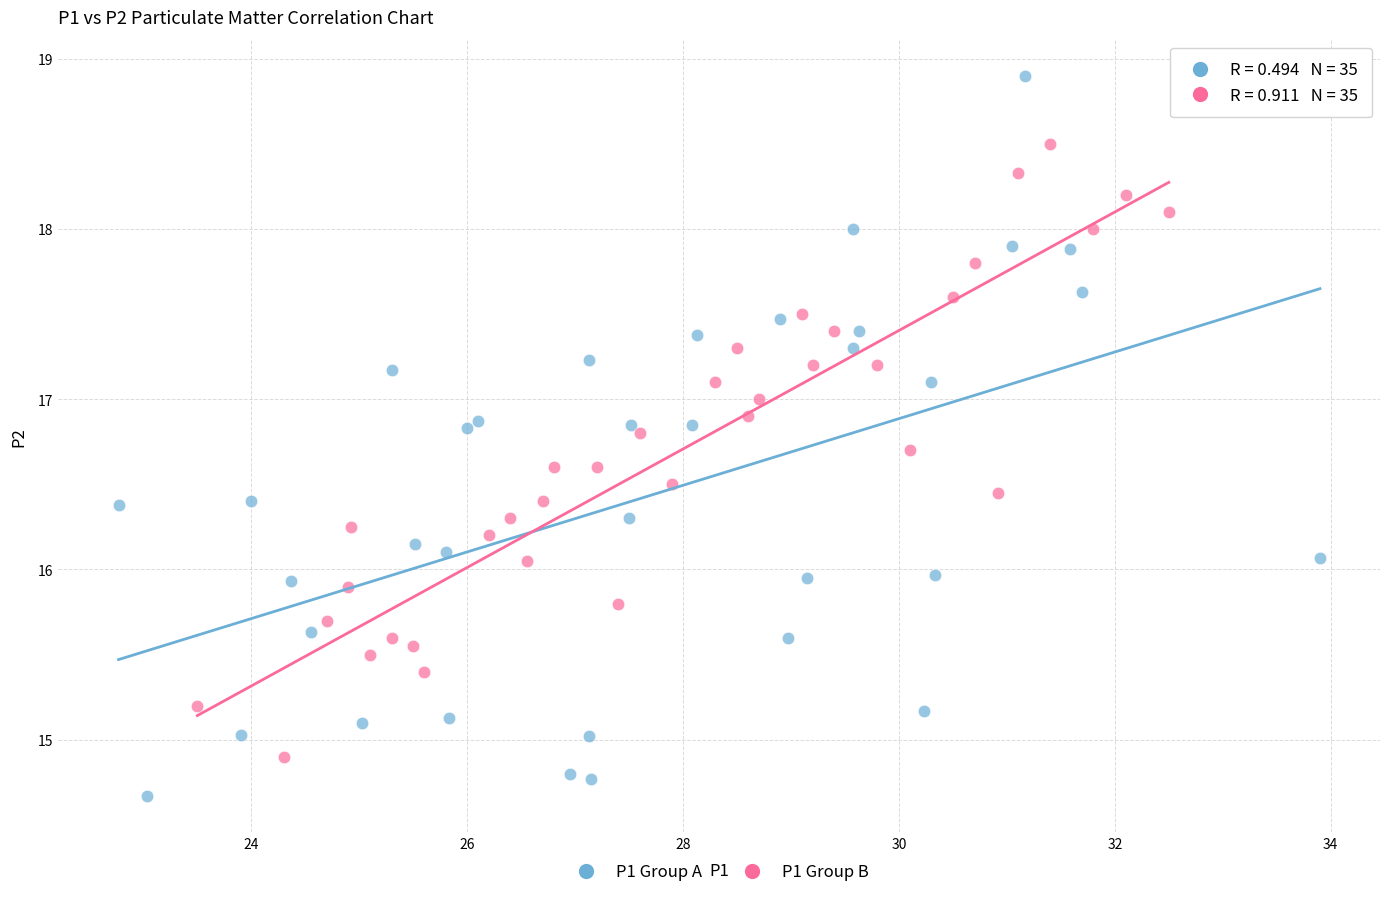

What are all the series names shown in the legend?

P1 Group A, P1 Group B